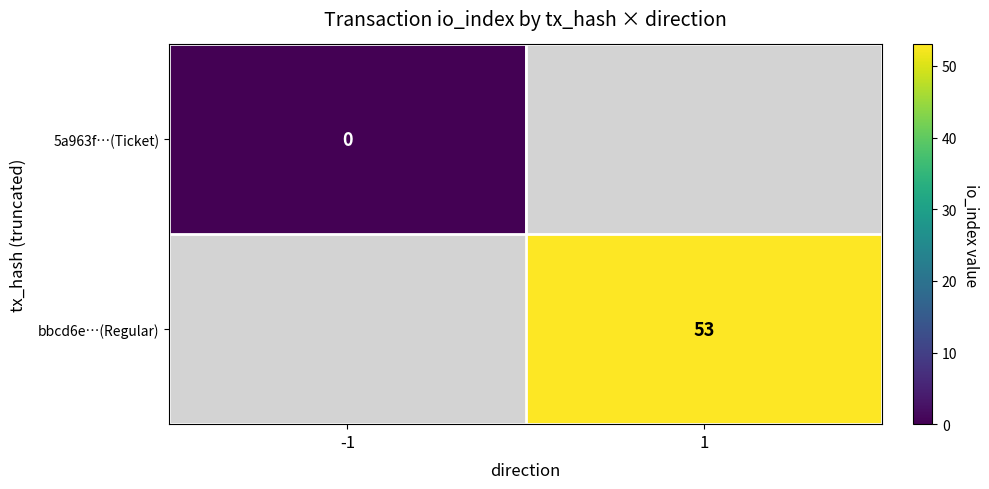

The bbcd6e…(Regular) series shows 13 at 1. True or false?

False